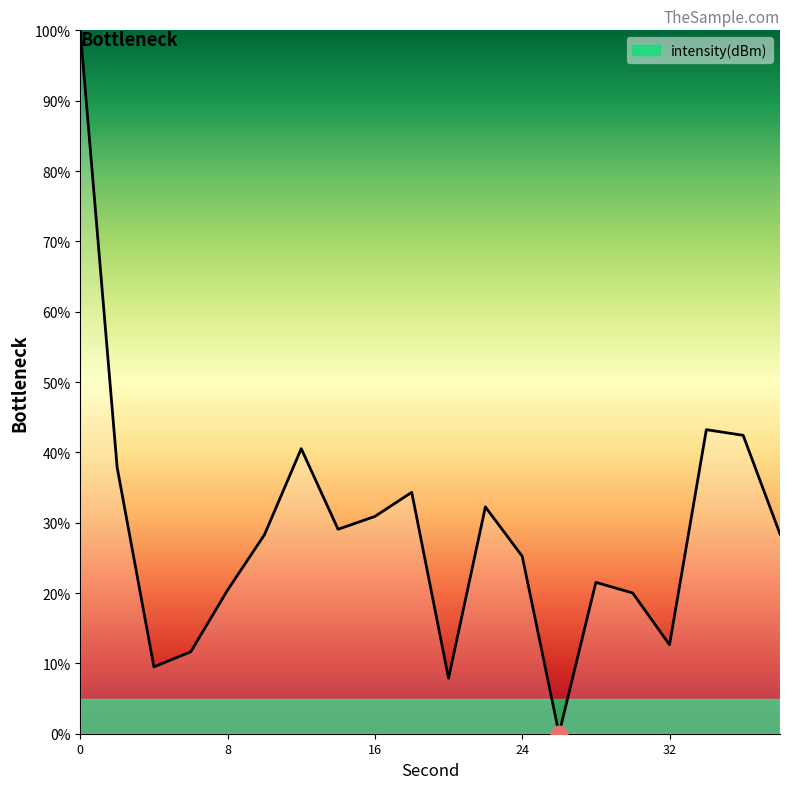

What is the difference between the maximum and minimum values?

100.0